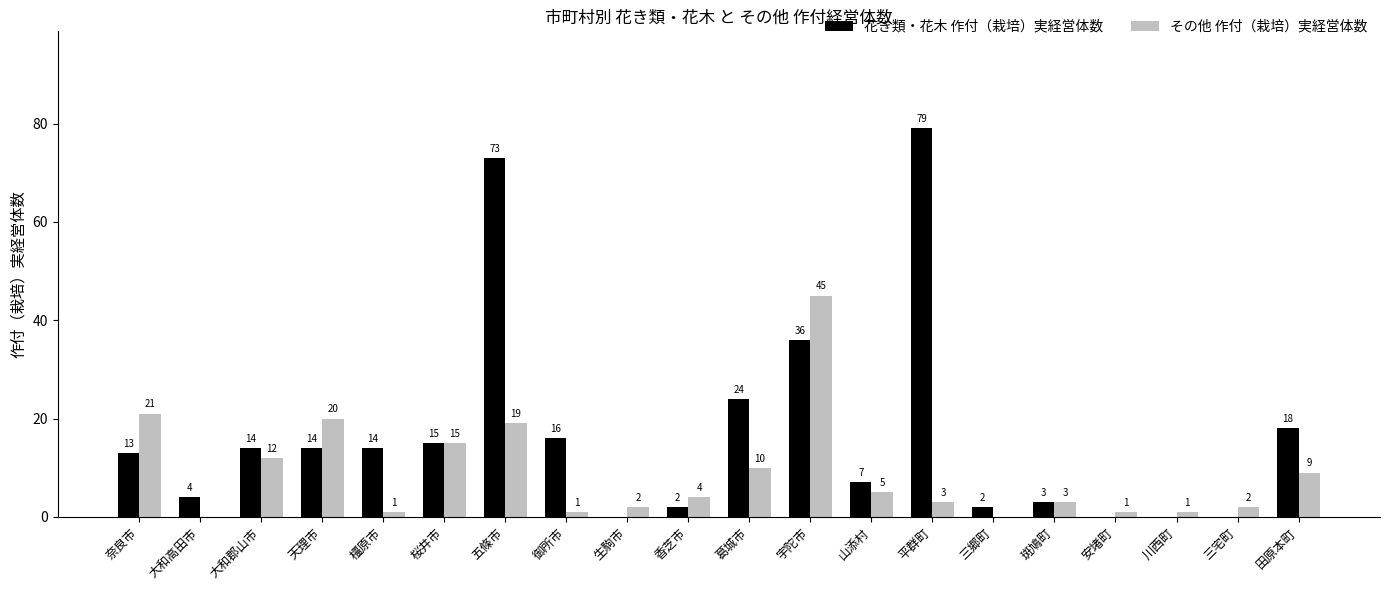

Between 橿原市 and 宇陀市, which series saw the biggest shift?

その他 作付（栽培）実経営体数